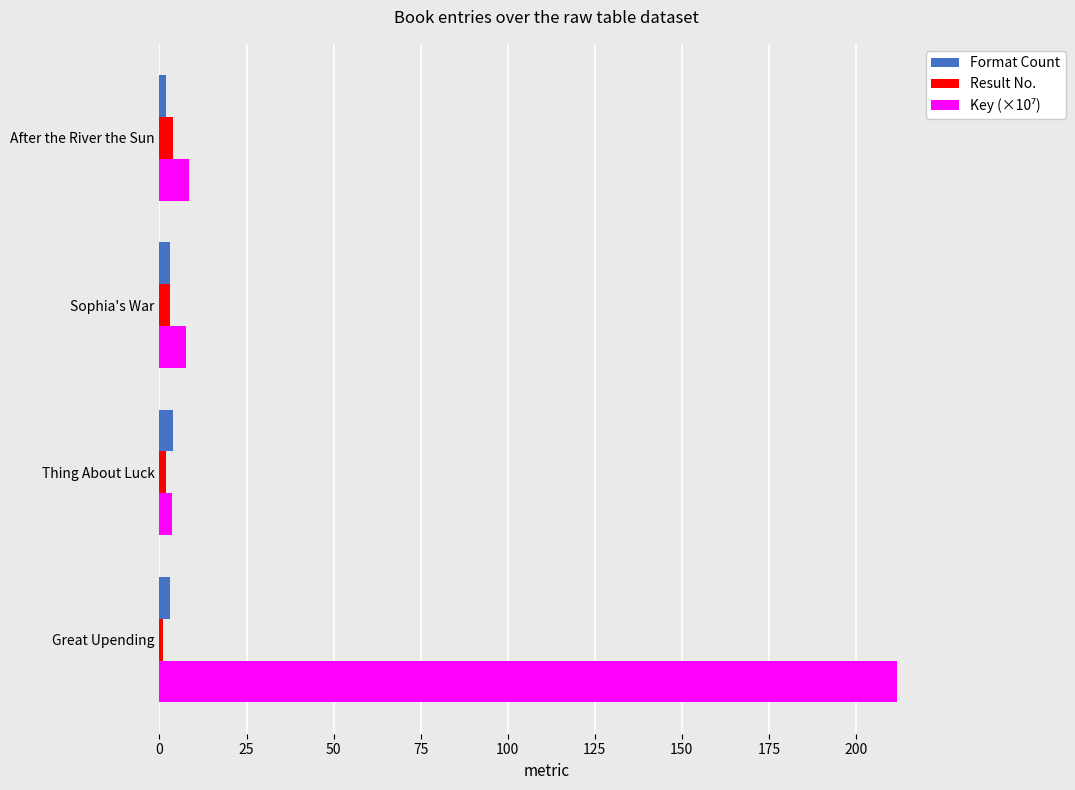

Which category has the highest value across all series?

Great Upending